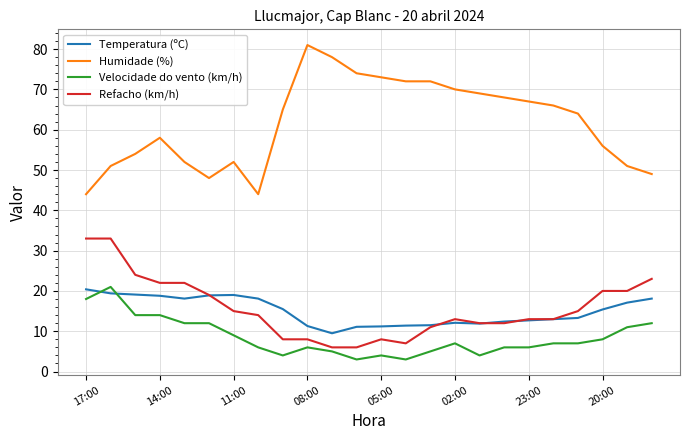

Which series has the widest spread of values?

Humidade (%)